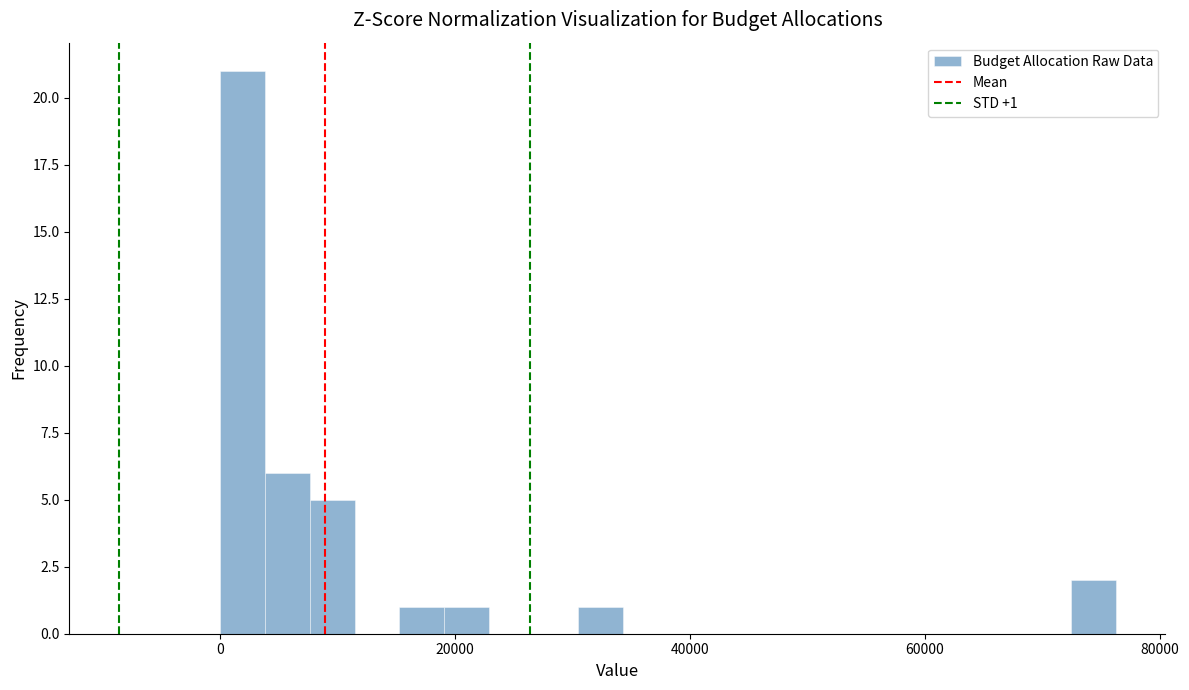

Around what value on the x-axis is the tallest bar? Give the approximate position of its centre, as read against the axis.

2000